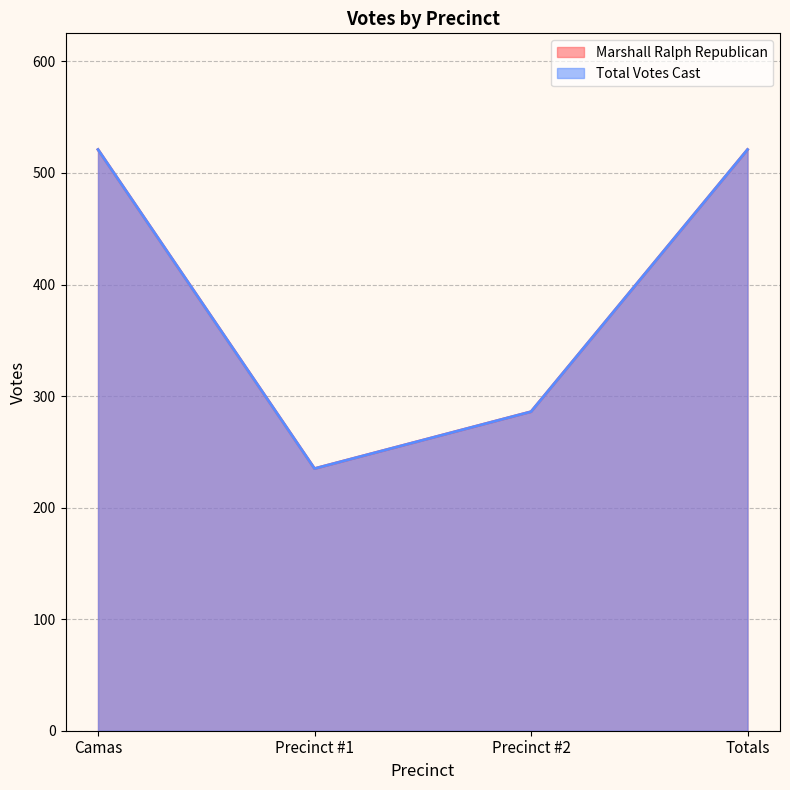

At which label does Total Votes Cast reach its minimum?

Precinct #1